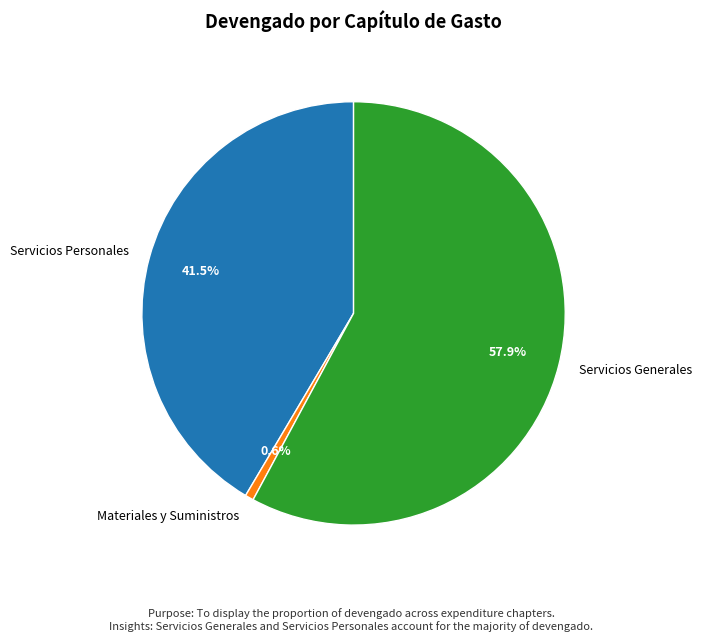

Do Servicios Generales and Materiales y Suministros together represent more than half of the pie?

Yes